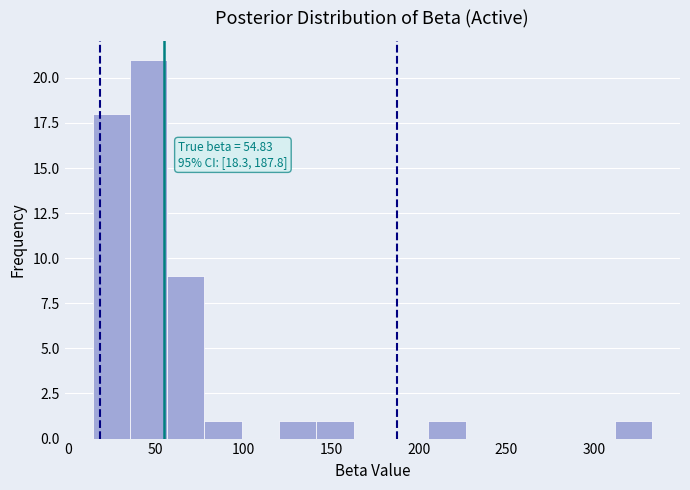

Which range on the x-axis has the tallest bar?

35 to 55